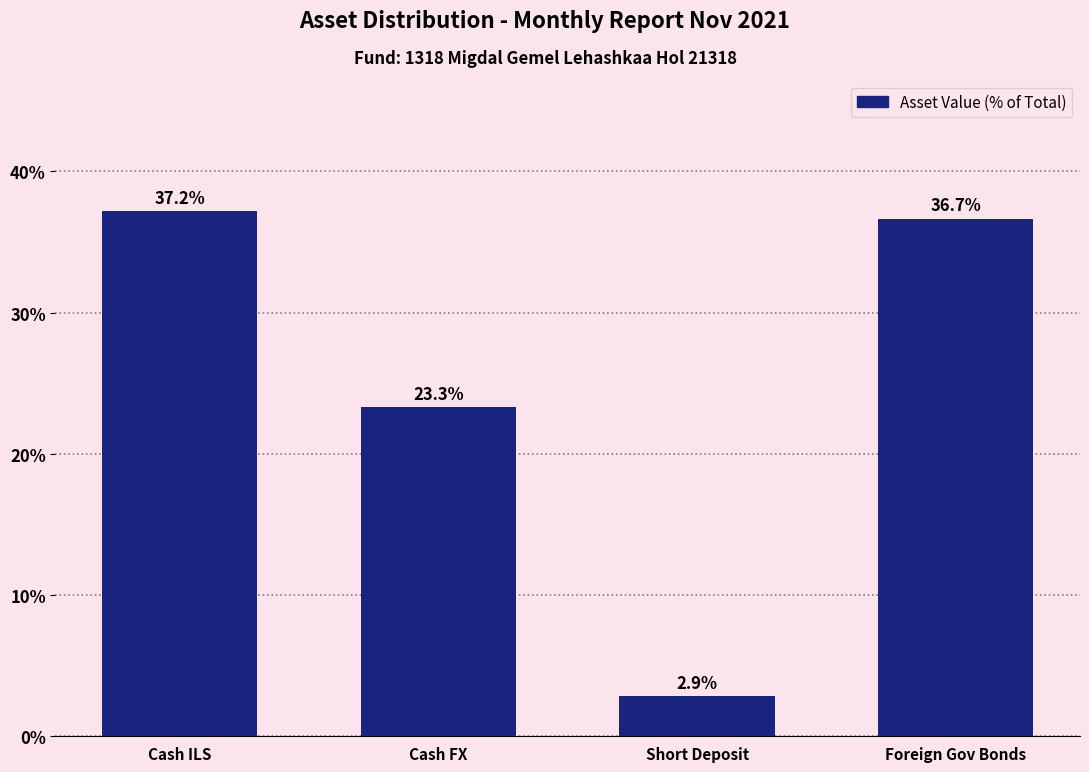

Reading left to right, what are all the values shown in this chart?

37.2	23.3	2.9	36.7